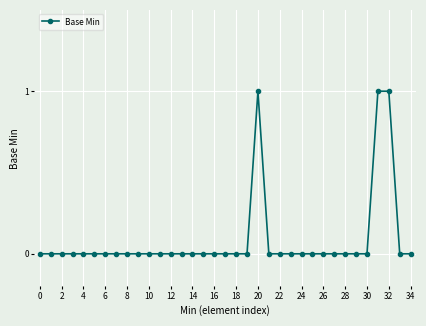

What is the sum of all values?

3